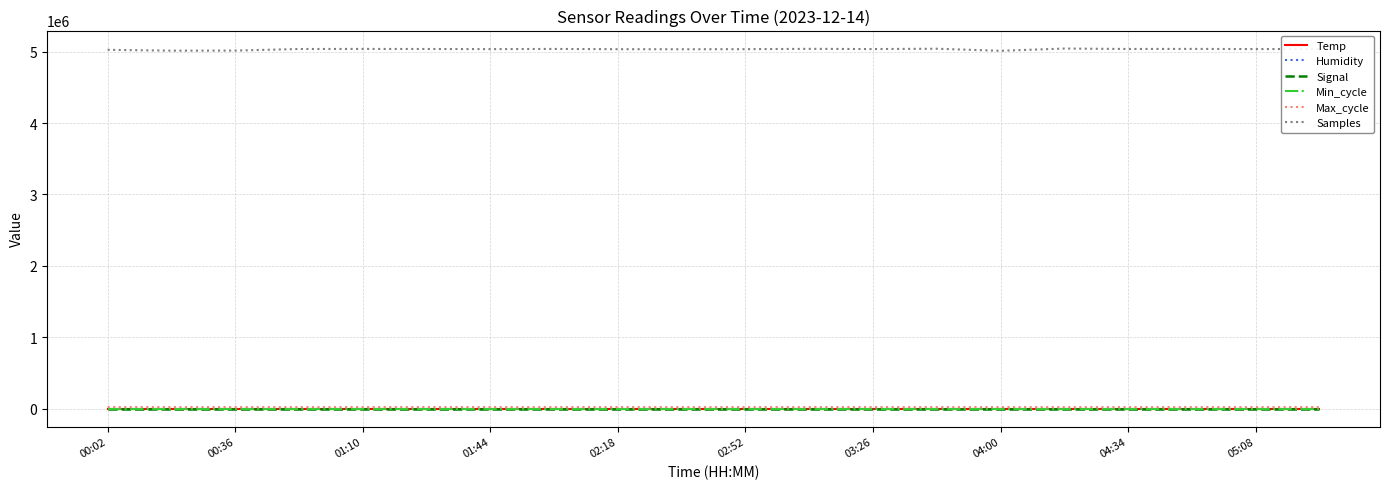

Which series has the largest range (max minus min)?

Samples